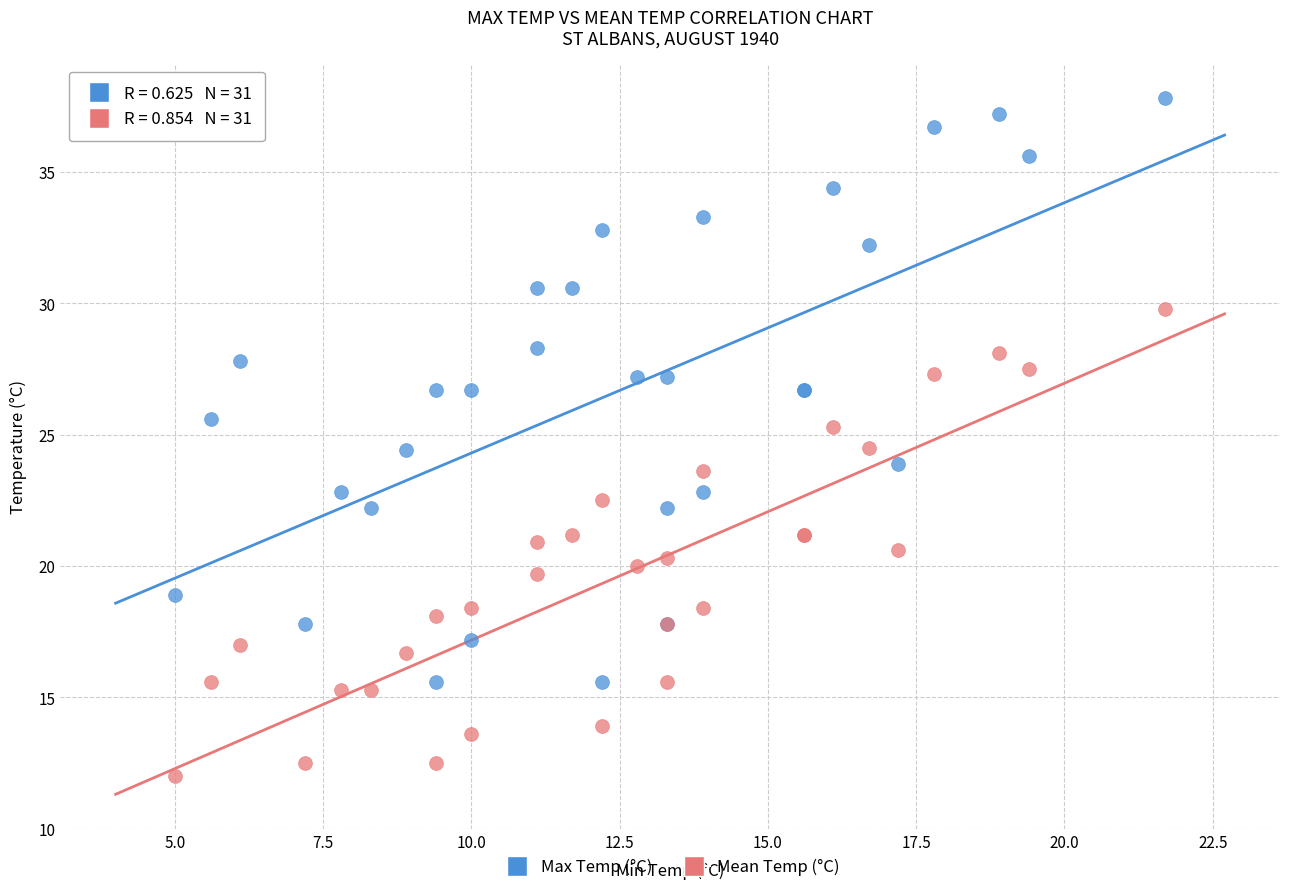

Which series contains the highest Y value?

Max Temp (°C)